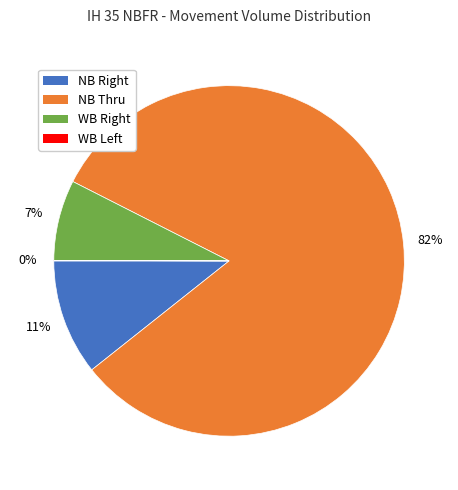

To the nearest percent, what is the average slice percentage?

25%